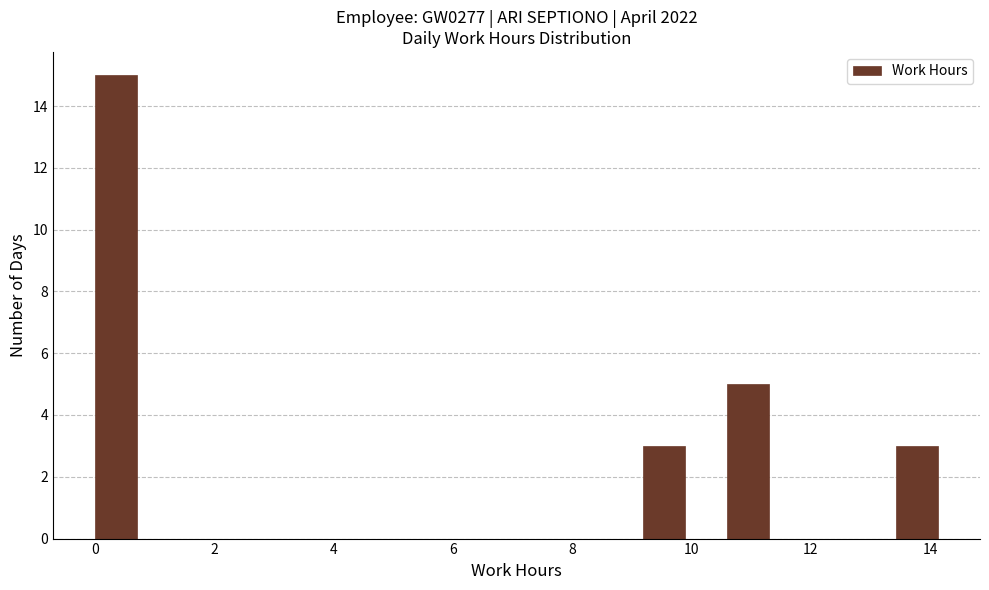

Read against the x-axis, roughly where is the centre of the tallest bar?

0.4